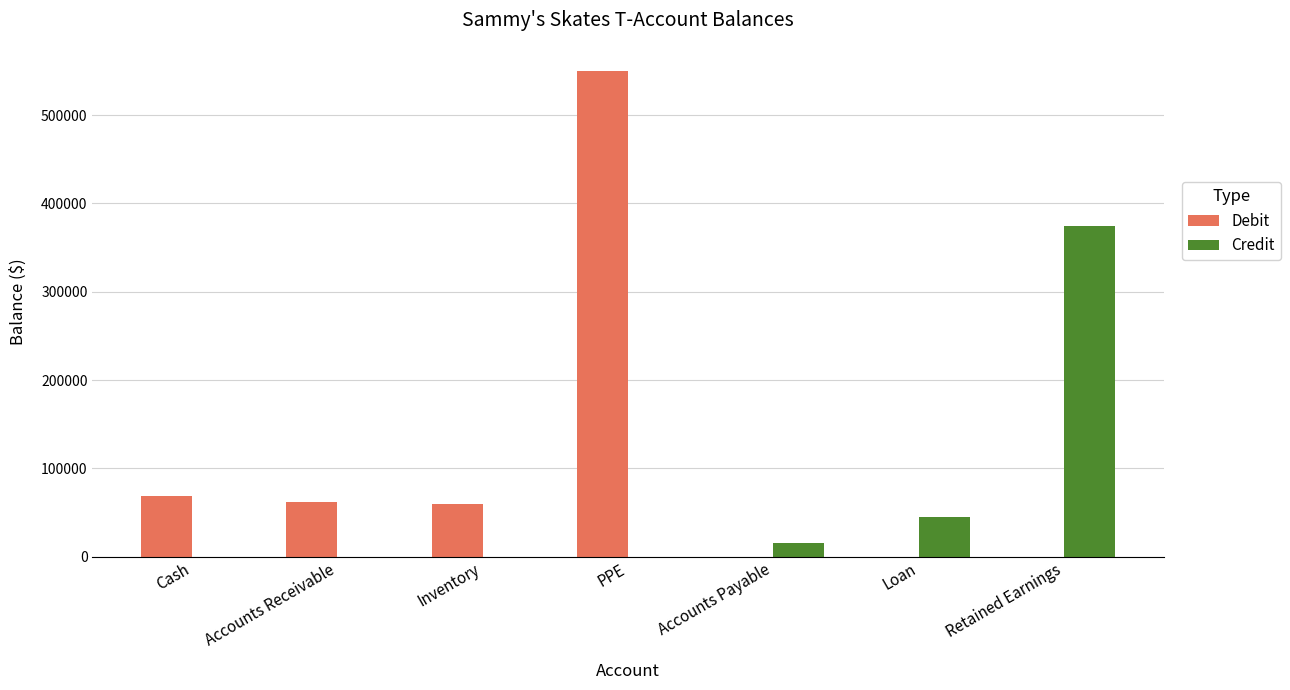

What is the sum of all Credit values?

434000